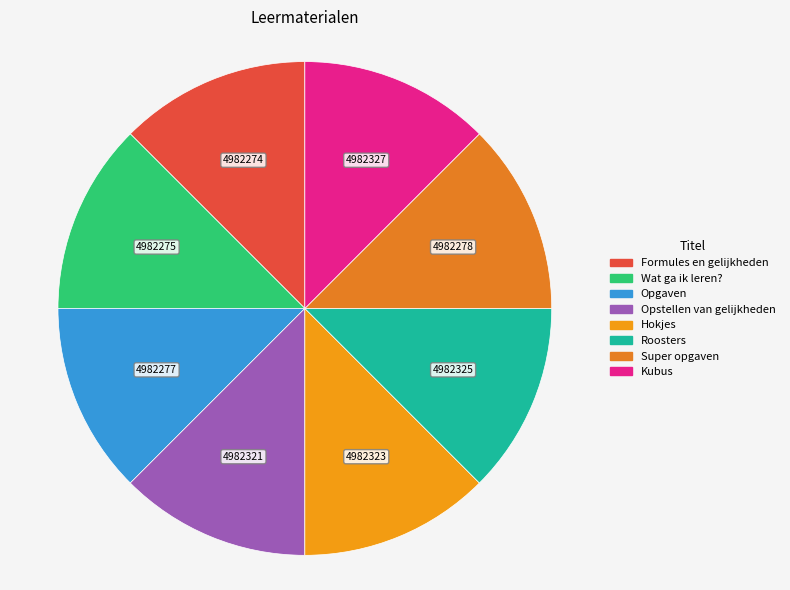

What is the largest slice in the pie chart?

Kubus